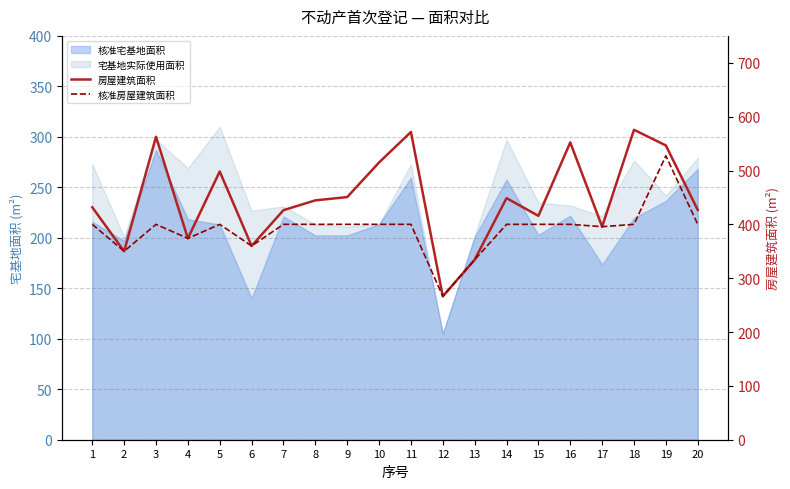

Rank the categories by 核准房屋建筑面积 value from lowest to highest.

12, 13, 2, 6, 4, 17, 1, 3, 5, 7, 8, 9, 10, 11, 14, 15, 16, 18, 20, 19